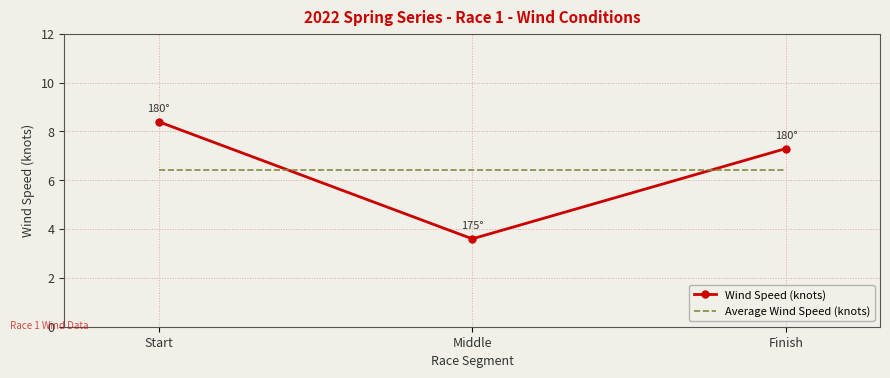

True or false: Wind Speed (knots) has a value of 12.3 at Start.

False